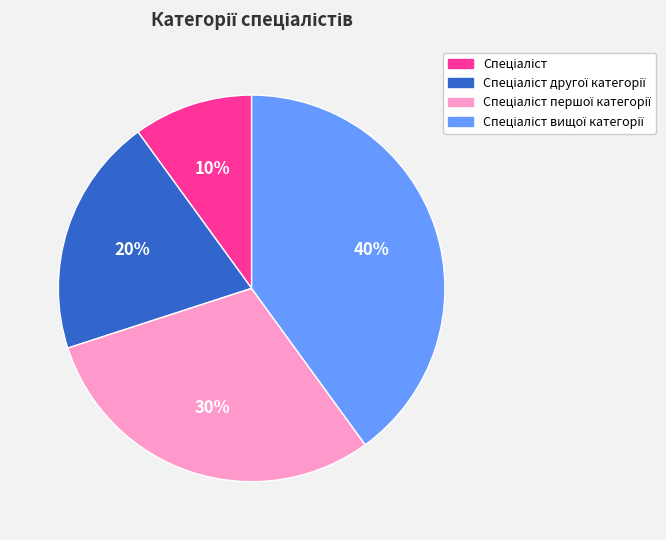

To the nearest percent, what is the average slice percentage?

25%